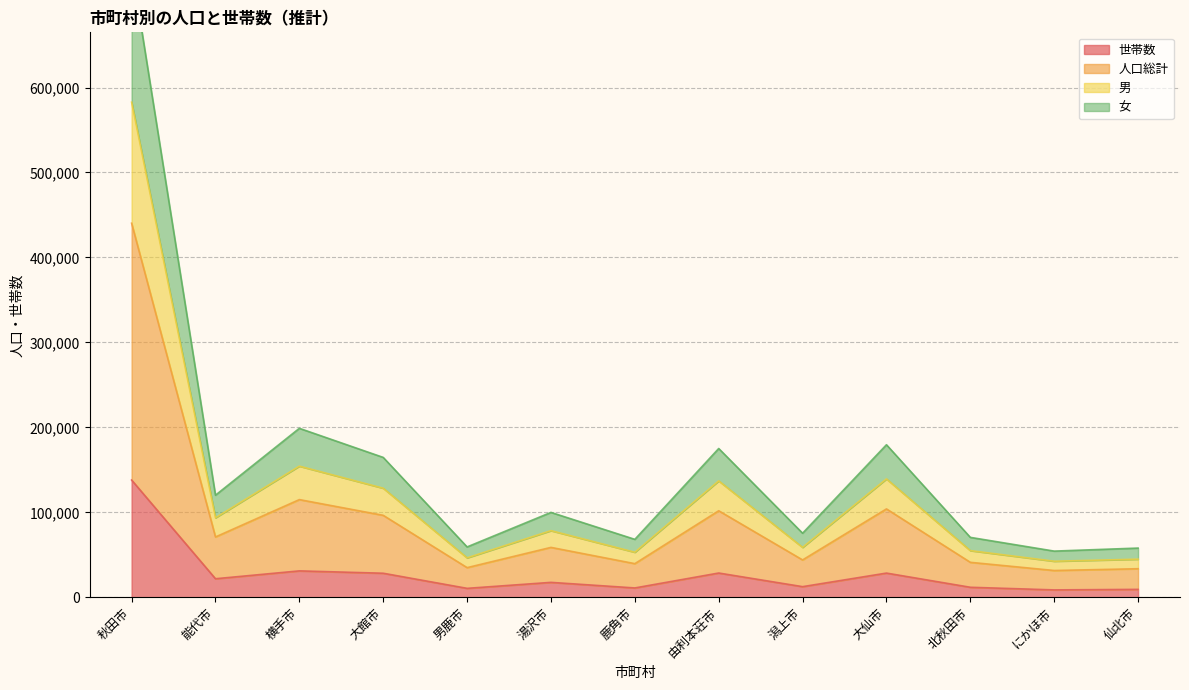

True or false: 男 and 世帯数 cross at least once.

False